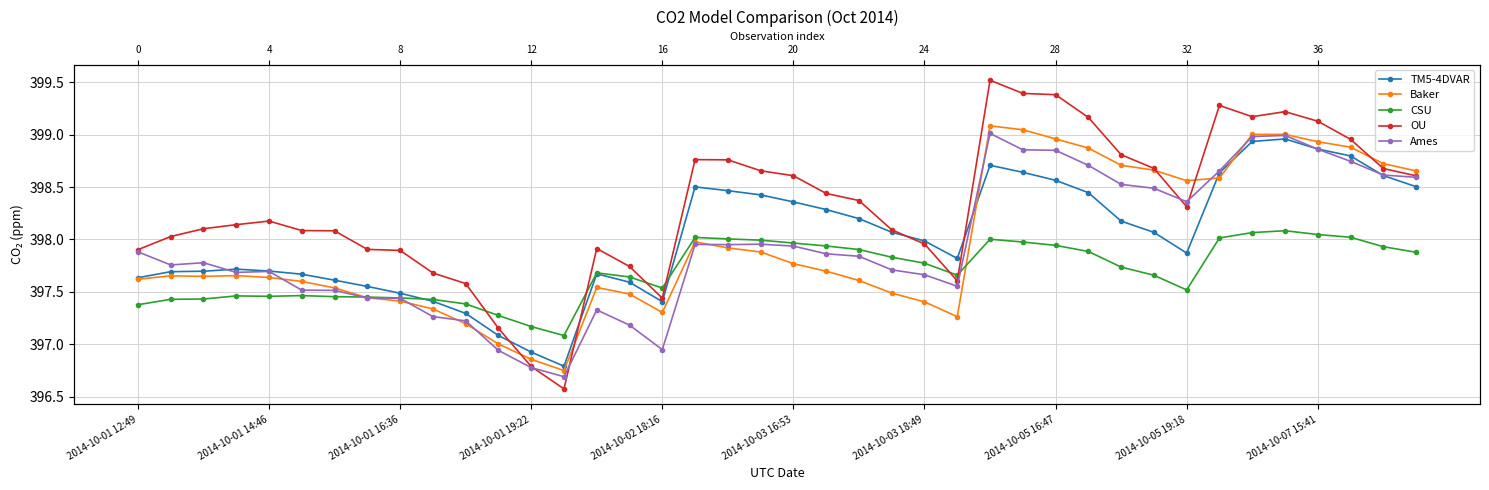

What is the average value of the CSU series?

397.7